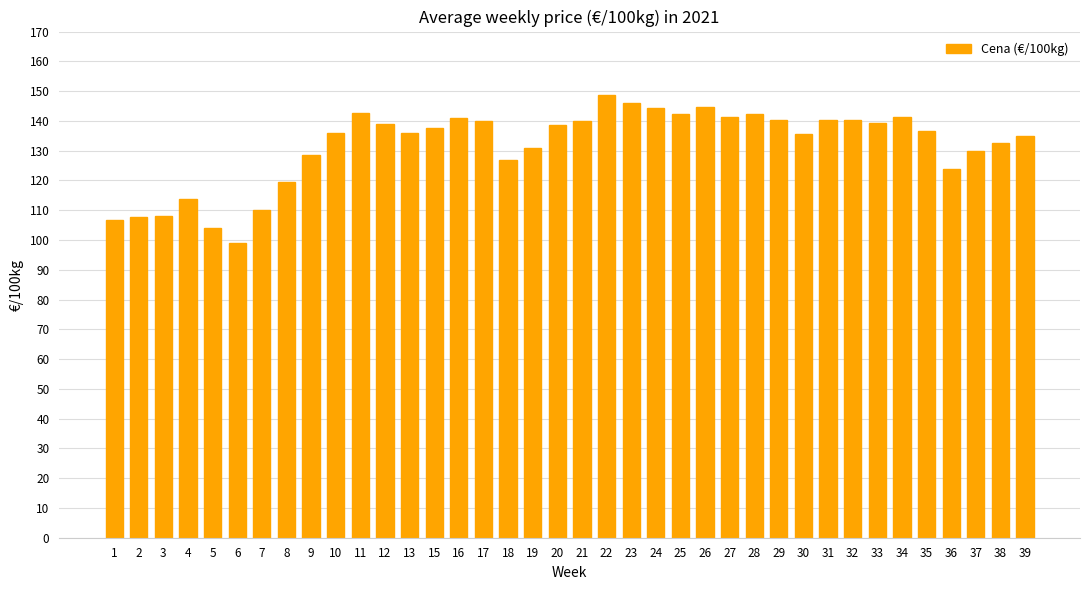

How many categories are shown in the chart?

38